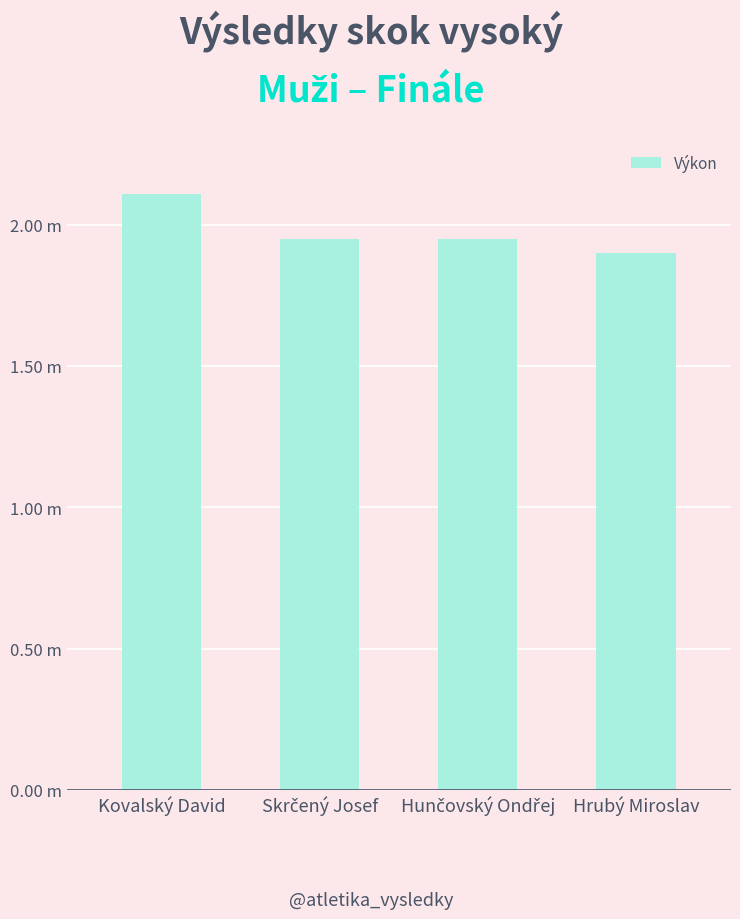

What is the value of the 4th bar from the left?

1.9